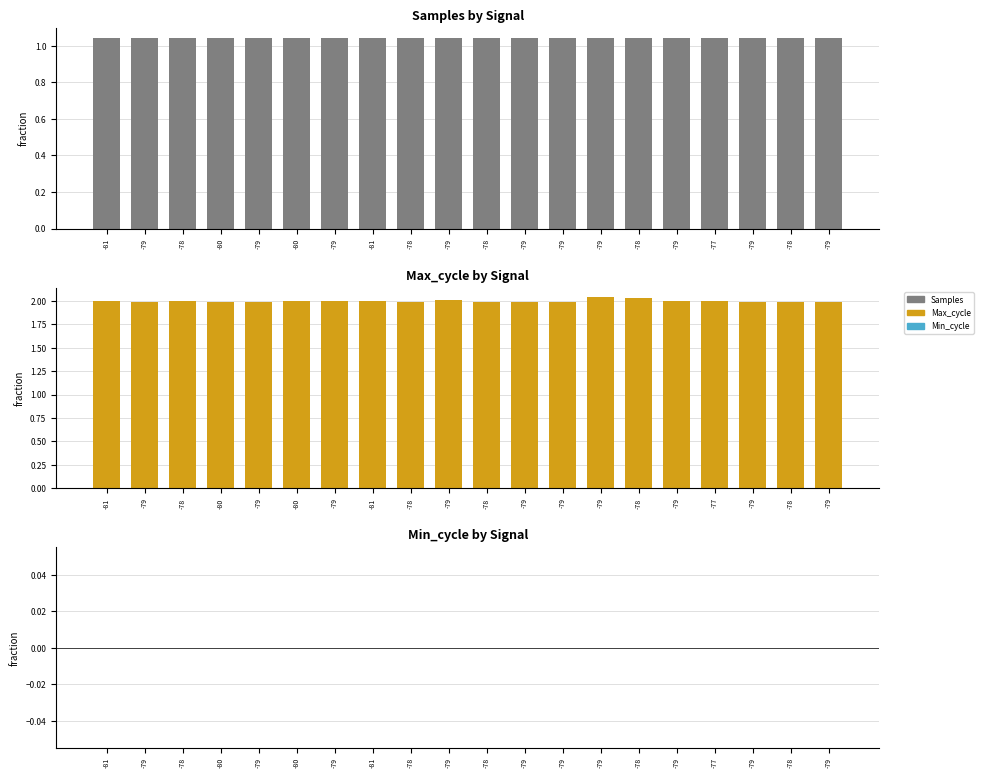

What is the label of the 6th bar from the left?

-80